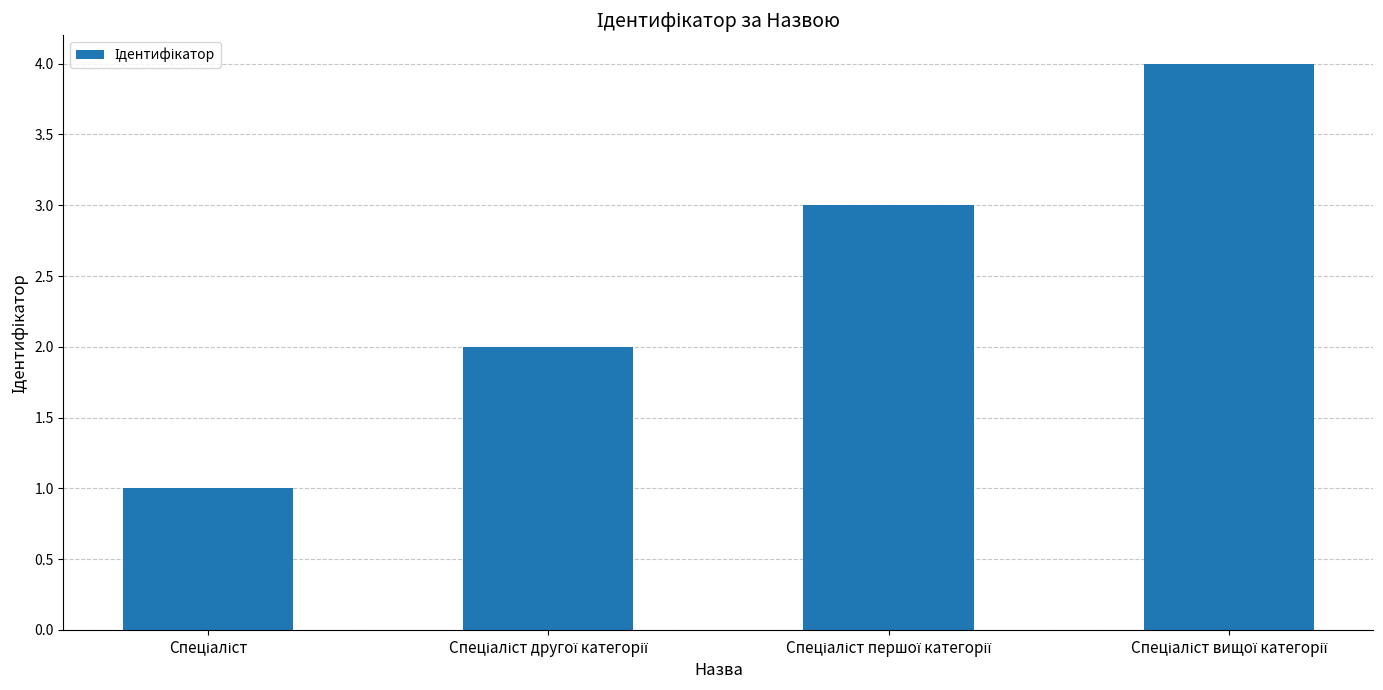

What is the smallest value displayed?

1